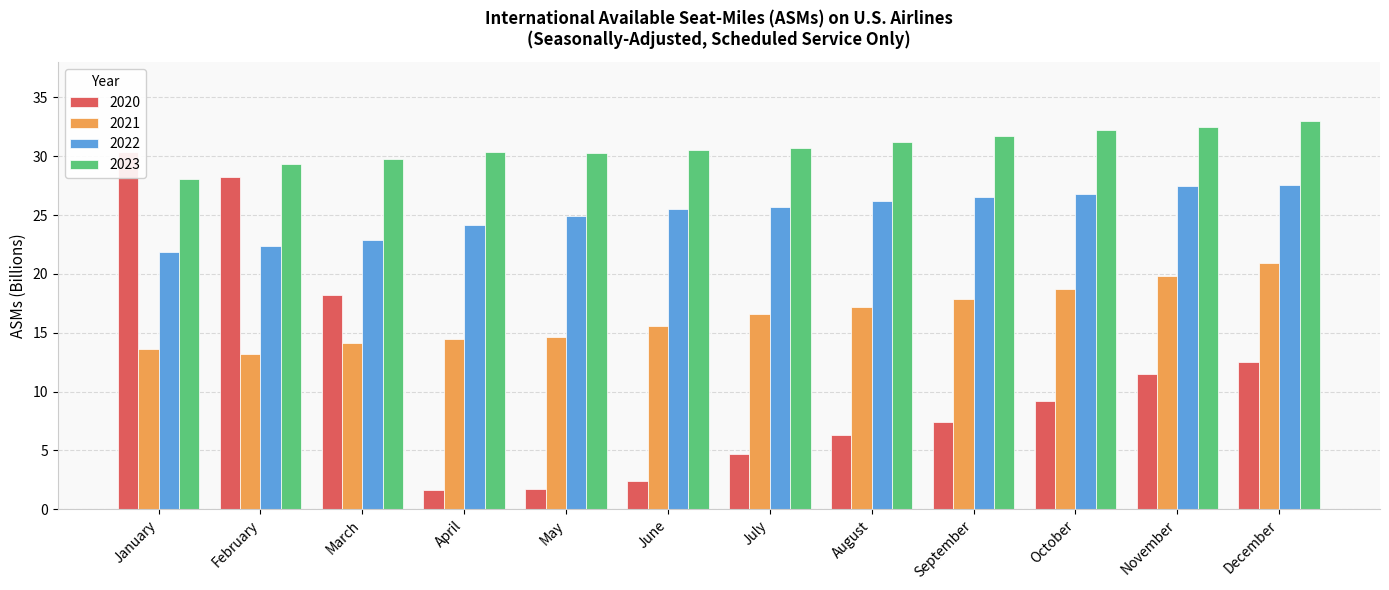

Rank the series by their average value, from highest to lowest.

2023, 2022, 2021, 2020